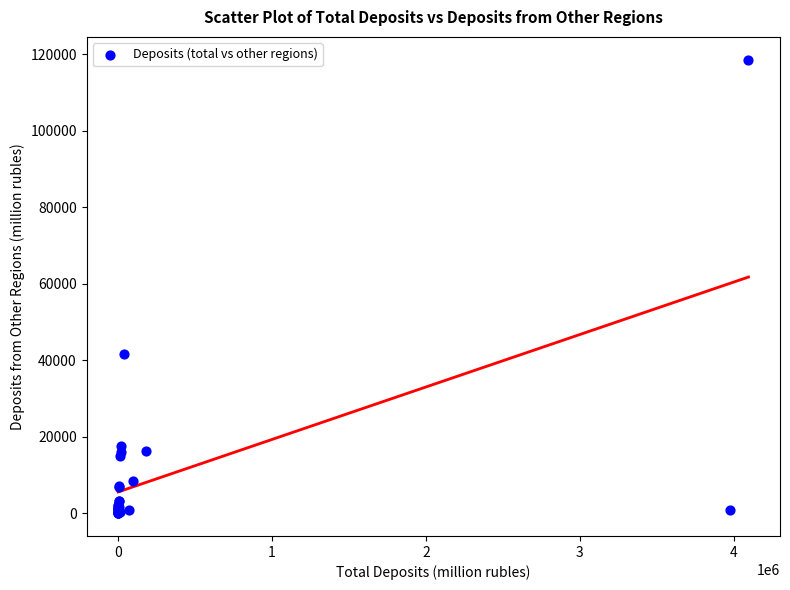

What Y value in the scatter plot is closest to 59309?

41599